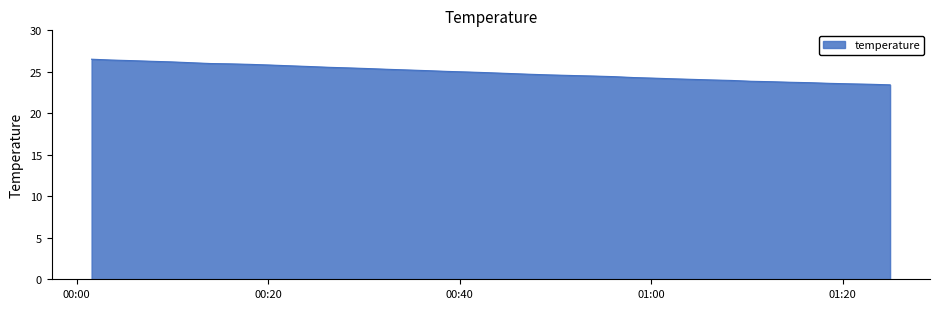

How many lines are shown in the chart?

1